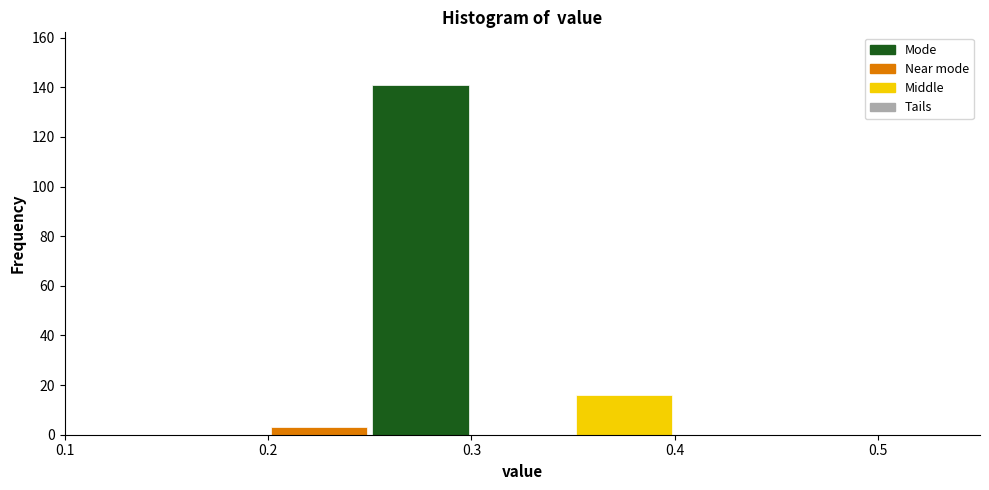

Reading left to right, transcribe this chart: for each bar, give the range it covers on the x-axis and its height. The values are not printed on the chart, so give them approximately, as read against the axis.

0.15 to 0.20: 0
0.20 to 0.25: 4
0.25 to 0.30: 142
0.30 to 0.35: 0
0.35 to 0.40: 16
0.40 to 0.45: 0
0.45 to 0.50: 0